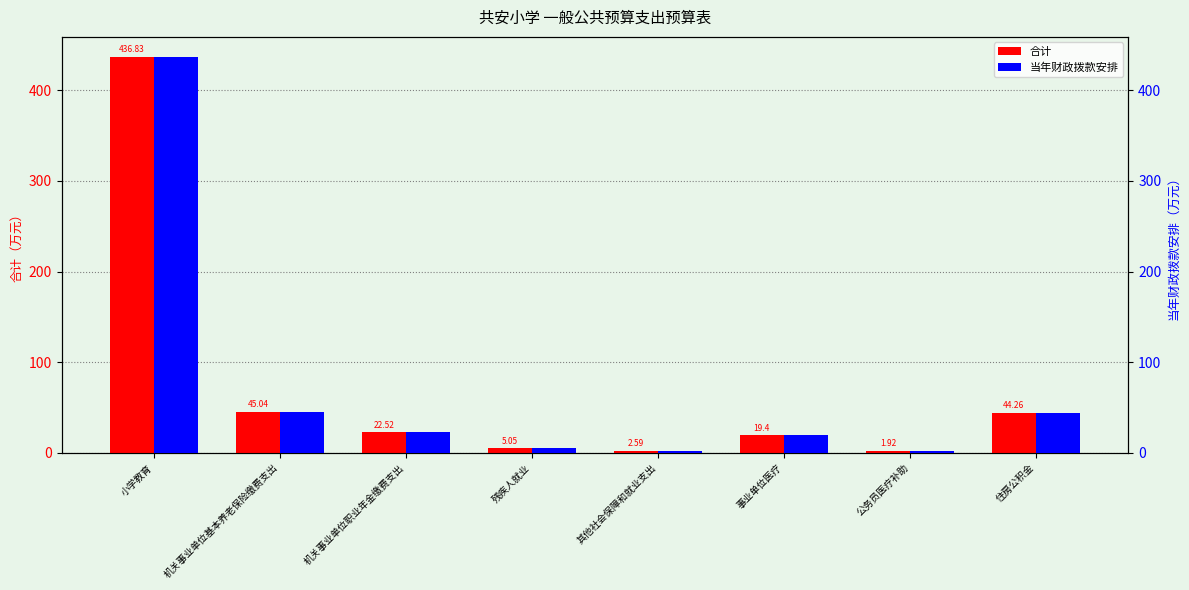

How many groups of bars are there?

8